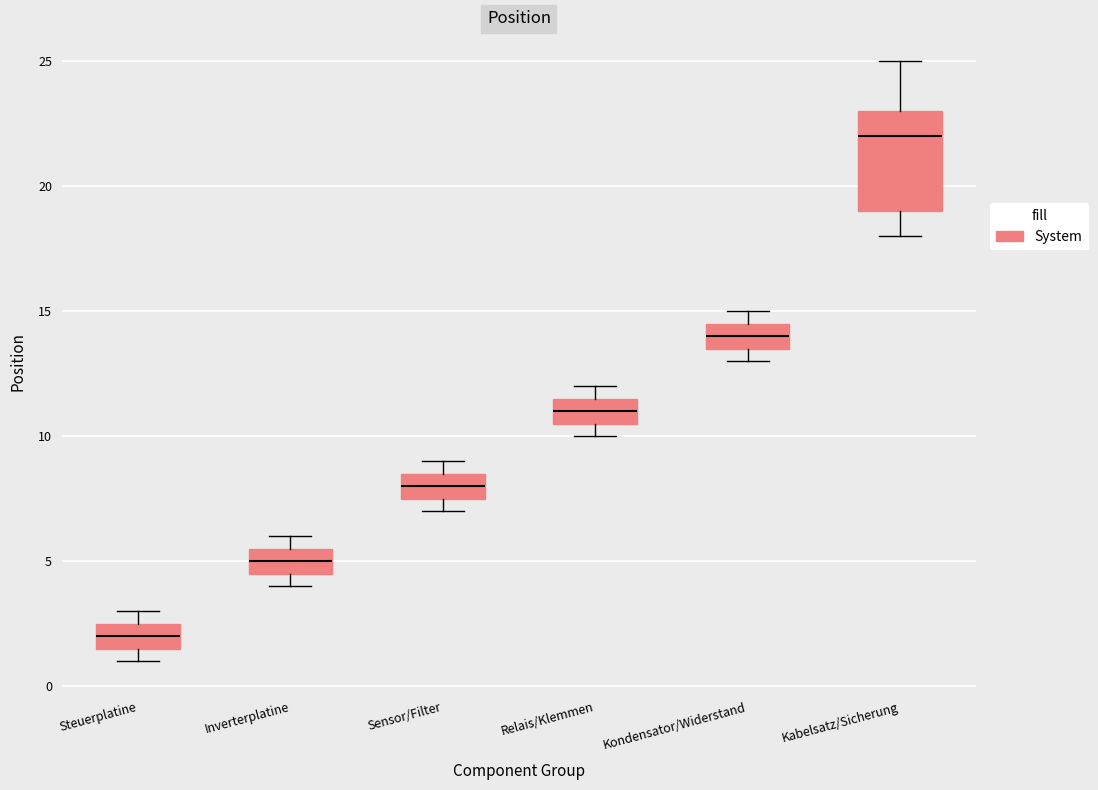

Which box has the highest median line?

Kabelsatz/Sicherung